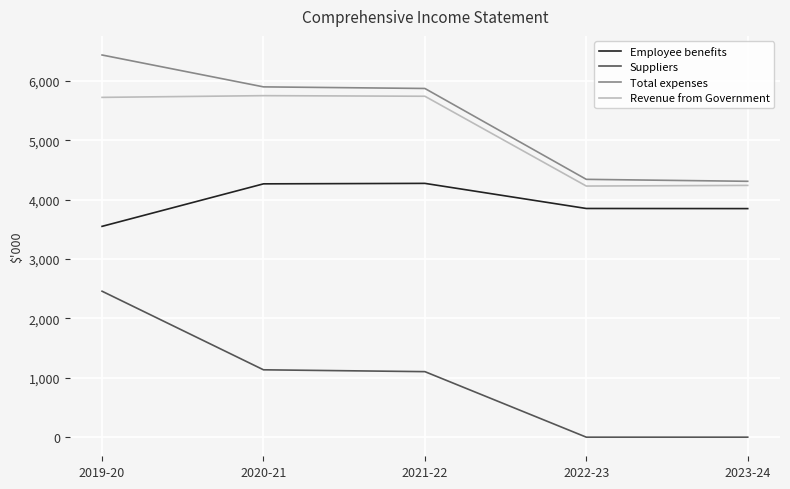

At which label does Suppliers first exceed 1104?

2019-20